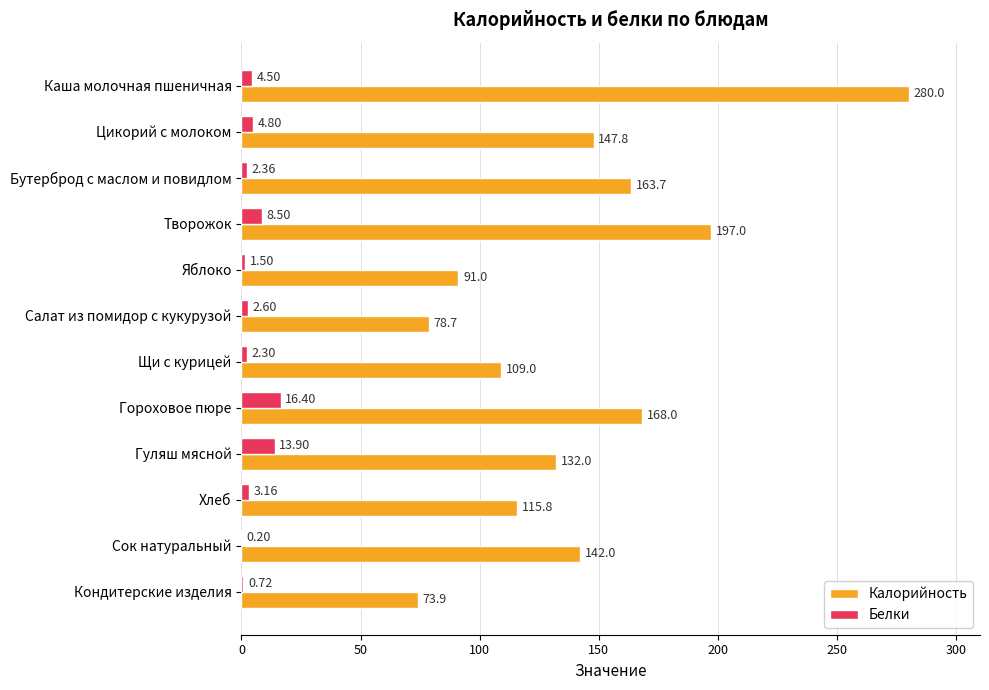

Which series changed the most between Бутерброд с маслом и повидлом and Салат из помидор с кукурузой?

Калорийность